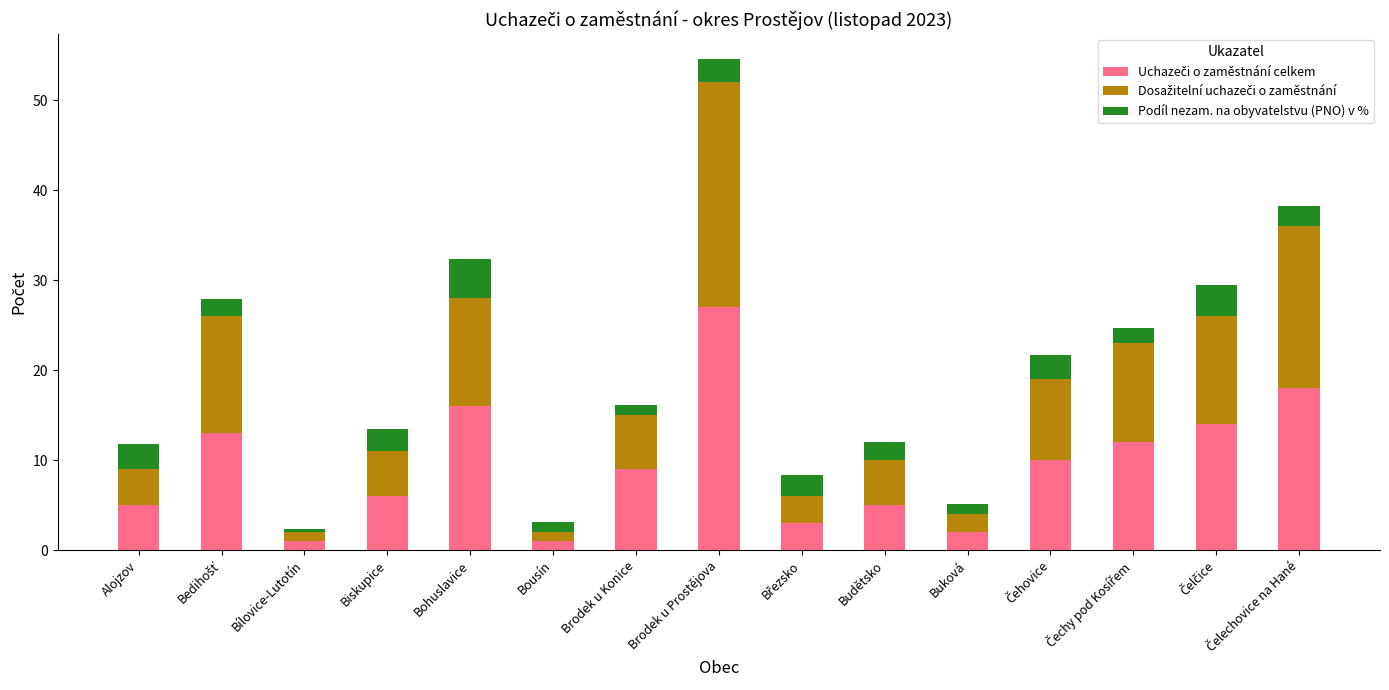

What is the total value across all series at Budětsko?

12.0